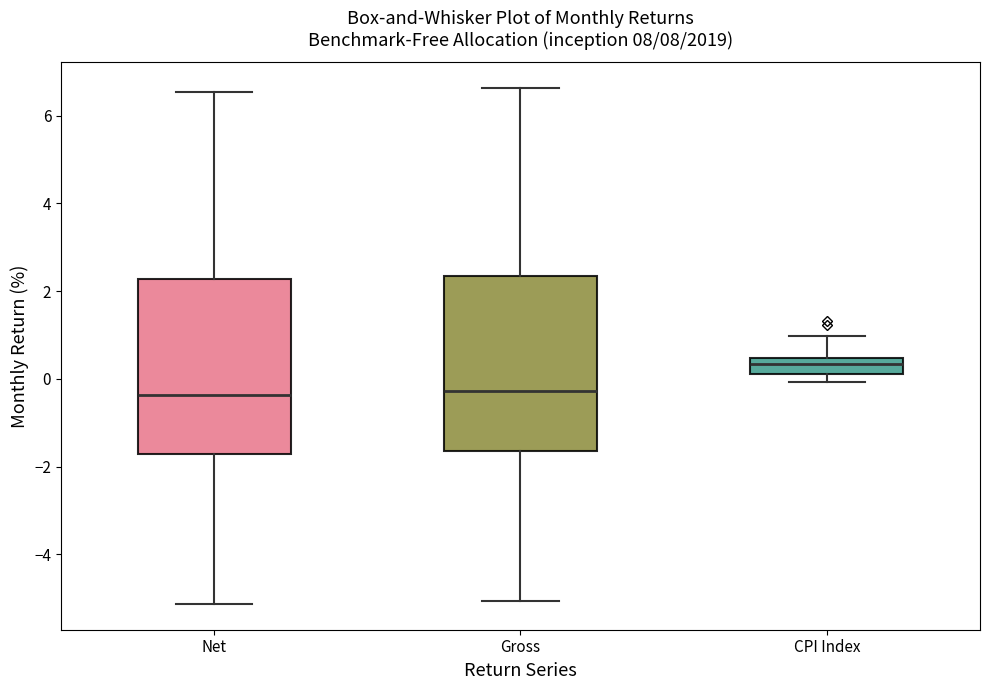

Where is the upper edge of the box for CPI Index on the y-axis? The values are not printed on the chart, so give them approximately, as read against the axis.

0.4